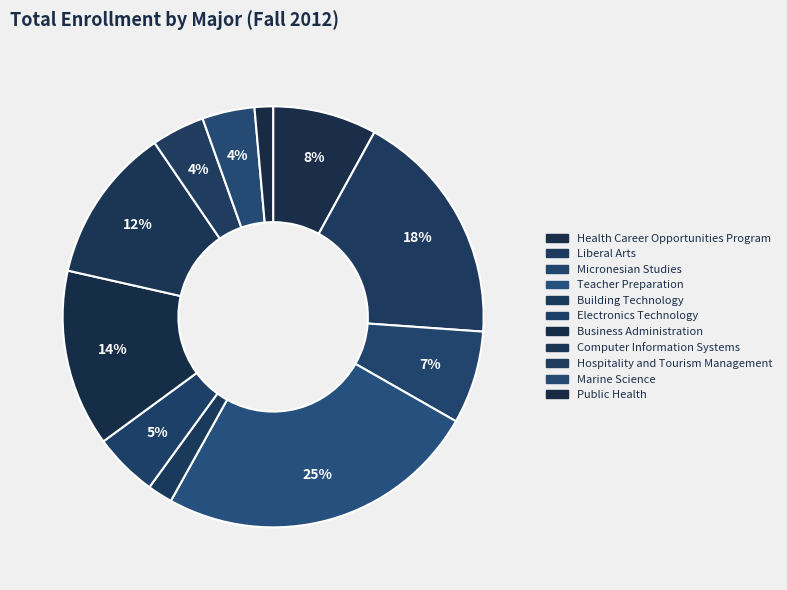

To the nearest percent, what portion does Business Administration represent?

14%